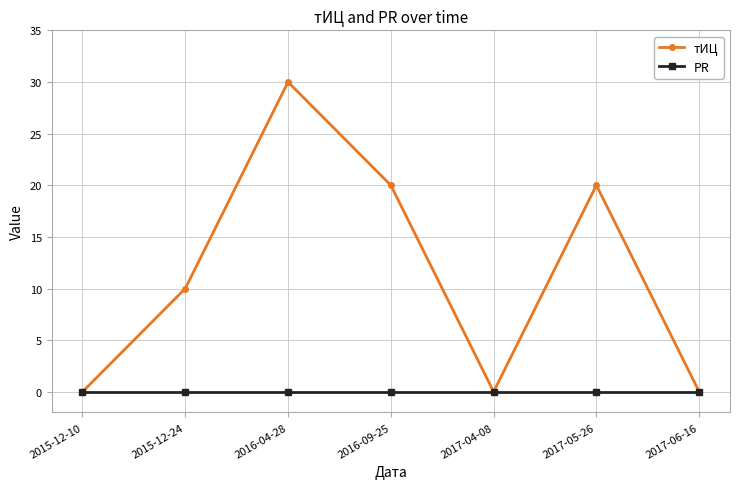

Rank the series at 2017-05-26 from lowest to highest value.

PR, тИЦ